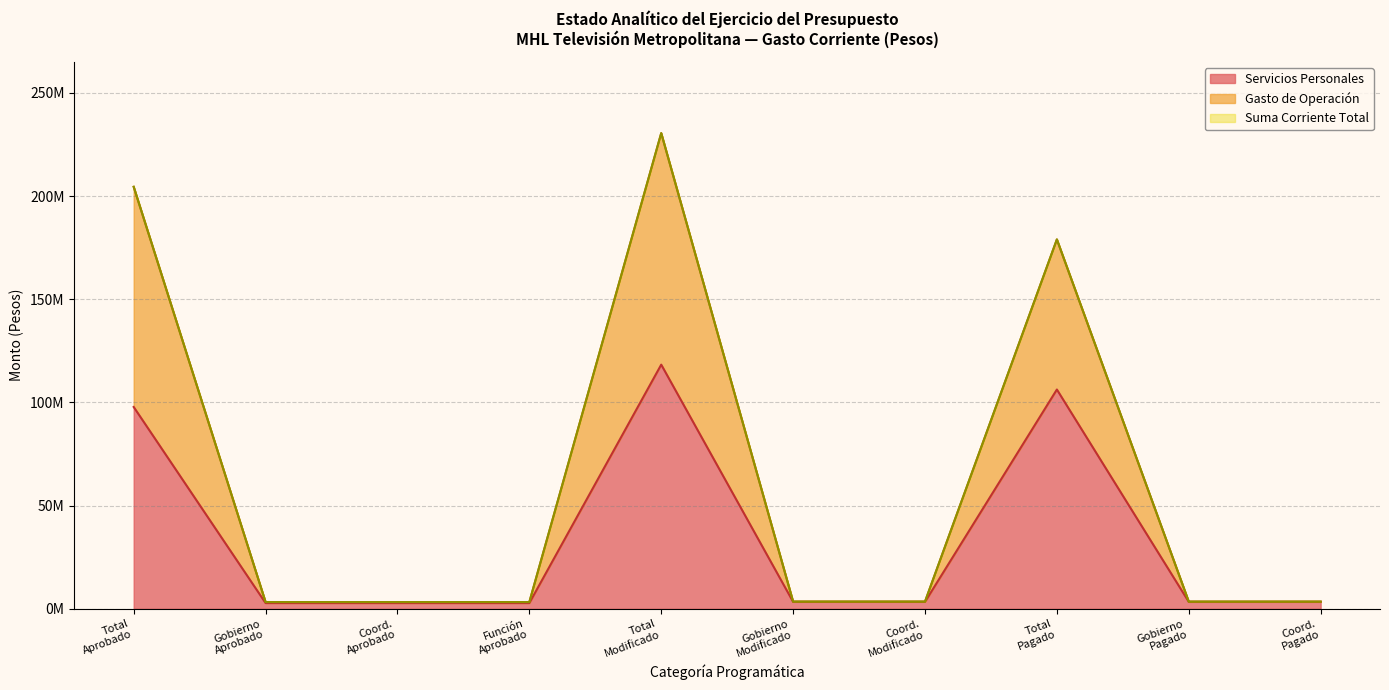

In Total, how many points are higher than both neighbors (excluding endpoints)?

2